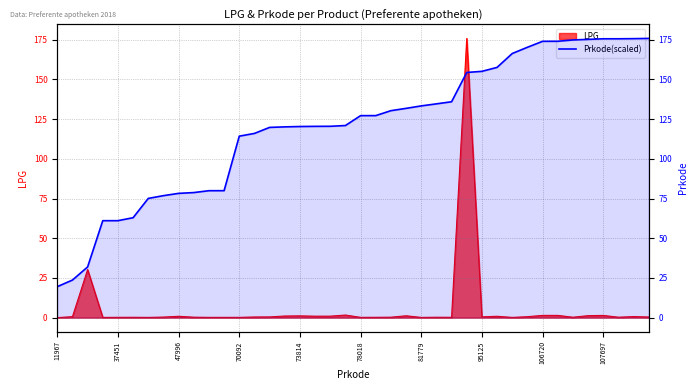

Reading left to right, list all the values displayed in this chart.

19.5	23.7	31.9	61.0	61.1	62.9	75.1	76.8	78.2	78.8	79.9	79.9	114.3	116.0	119.8	120.1	120.3	120.4	120.5	121.0	127.2	127.2	130.3	131.8	133.3	134.6	135.9	154.4	155.1	157.6	166.3	170.2	174.0	174.0	174.8	175.2	175.6	175.6	175.7	175.8